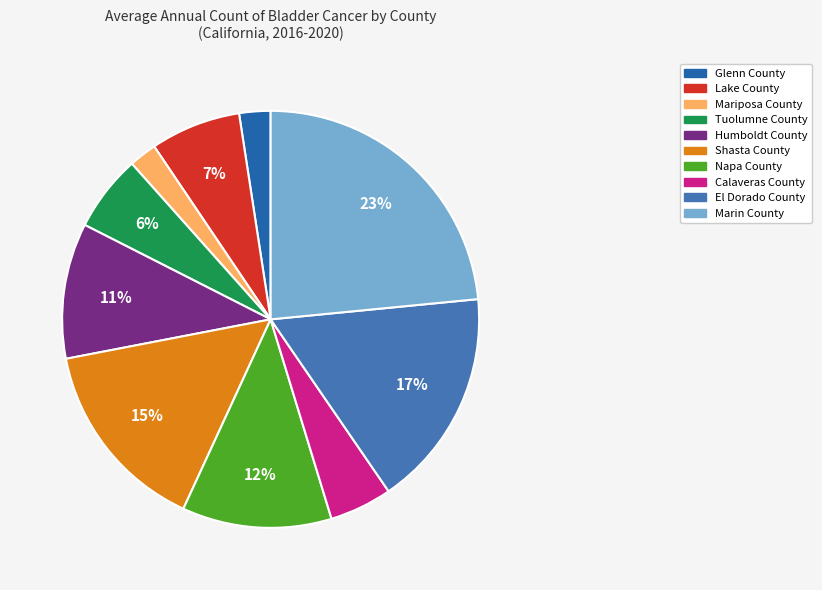

What is the smallest slice in the pie chart?

Mariposa County